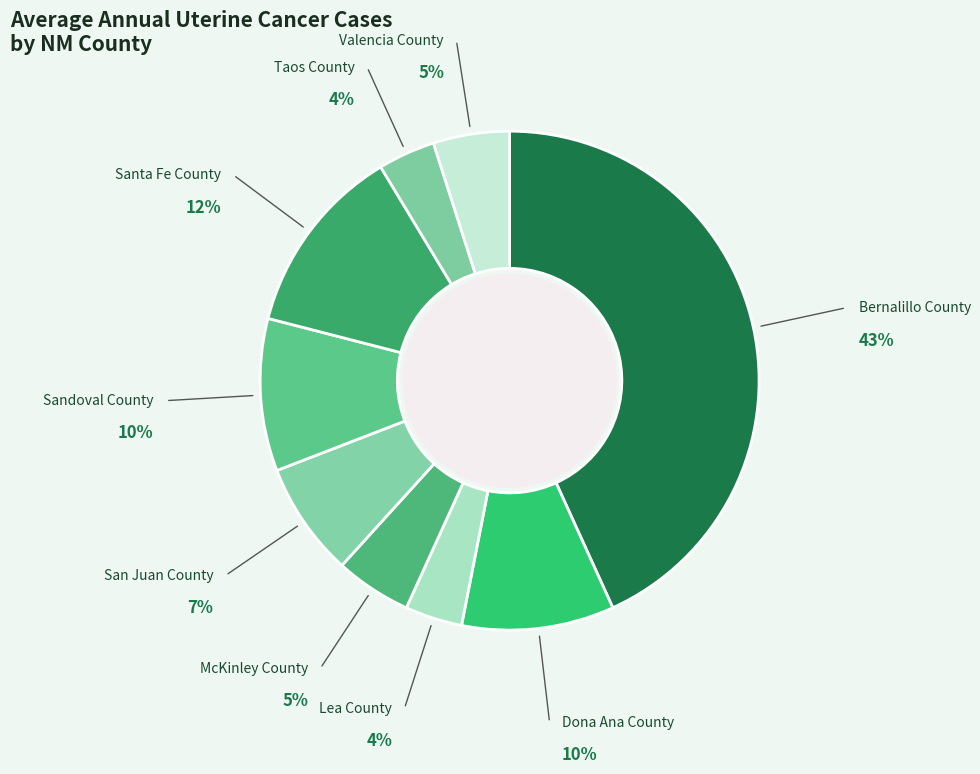

Which has a higher value, San Juan County or Sandoval County?

Sandoval County